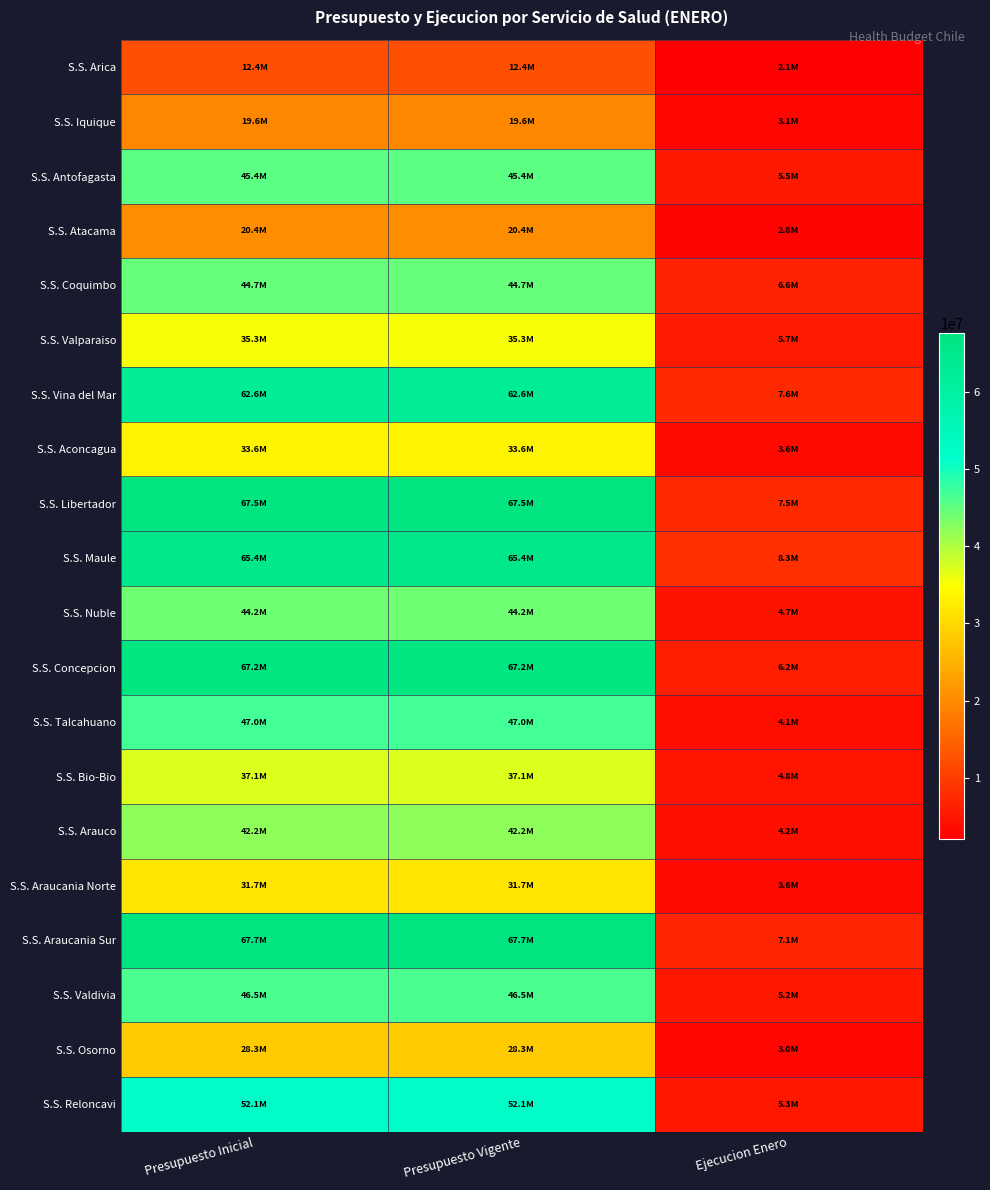

What is the maximum value shown in the chart?

67700293